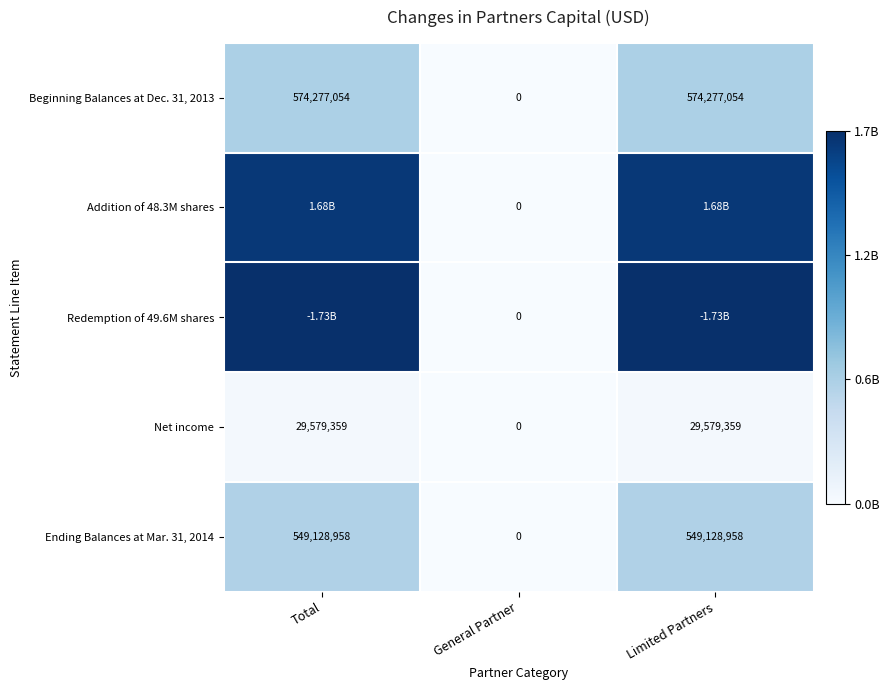

What is the sum of the Ending Balances at Mar. 31, 2014 values at Limited Partners and General Partner?

549128958